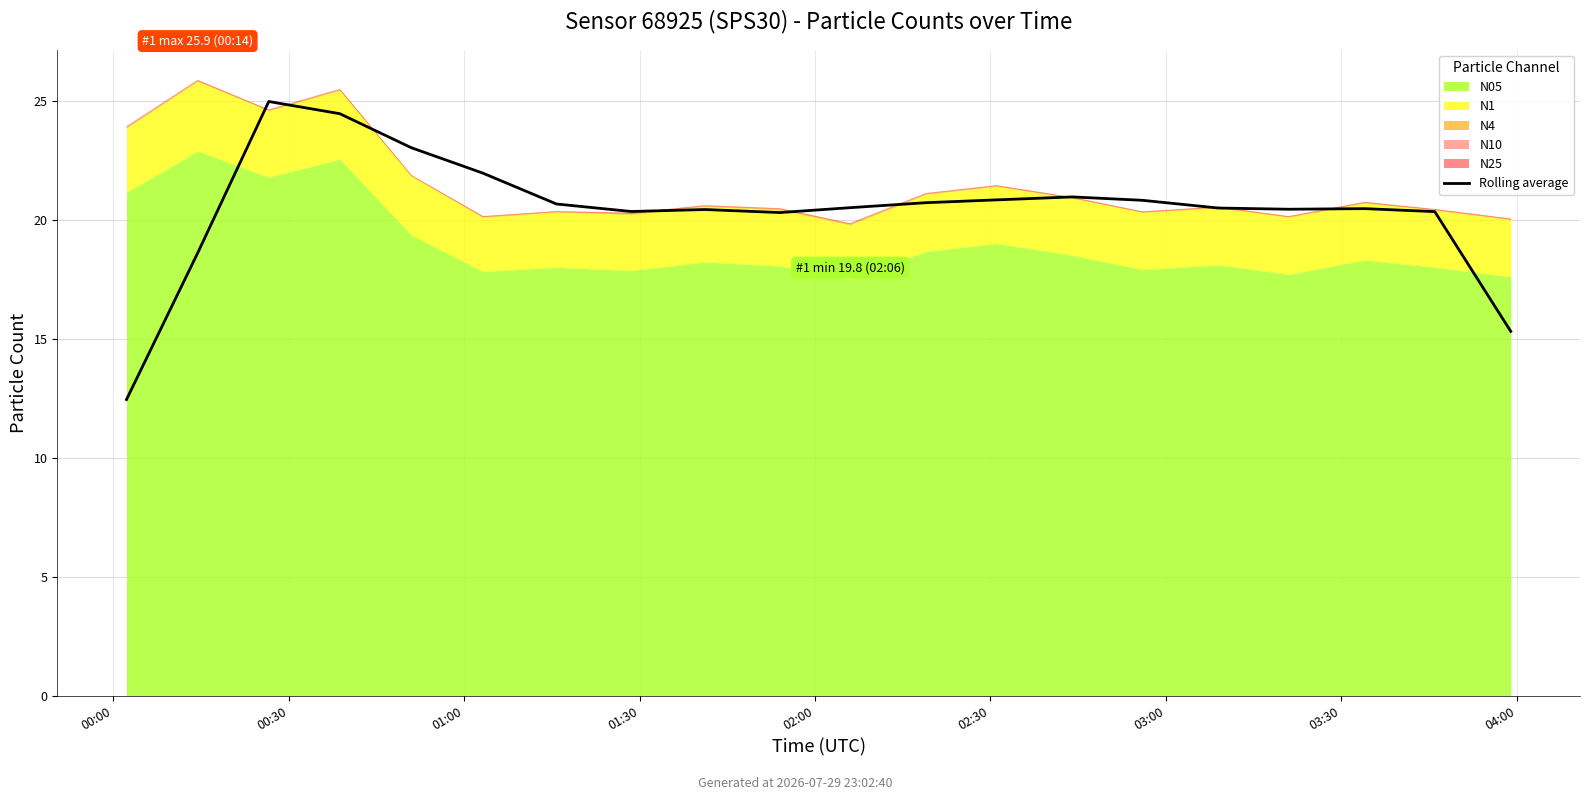

Does the chart display data point markers on the line(s)?

No